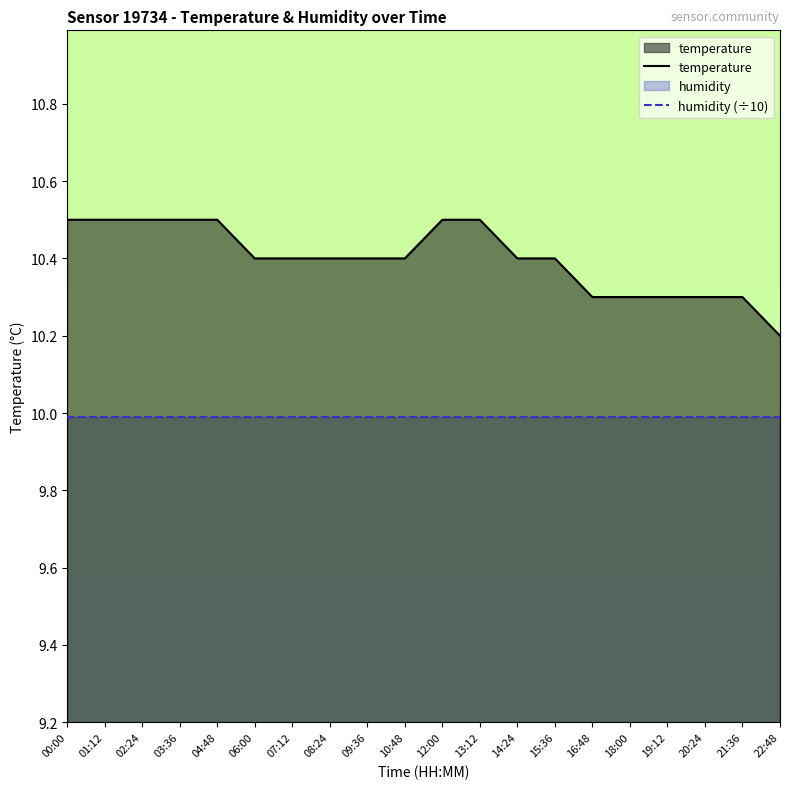

True or false: temperature and humidity (÷10) cross at least once.

False